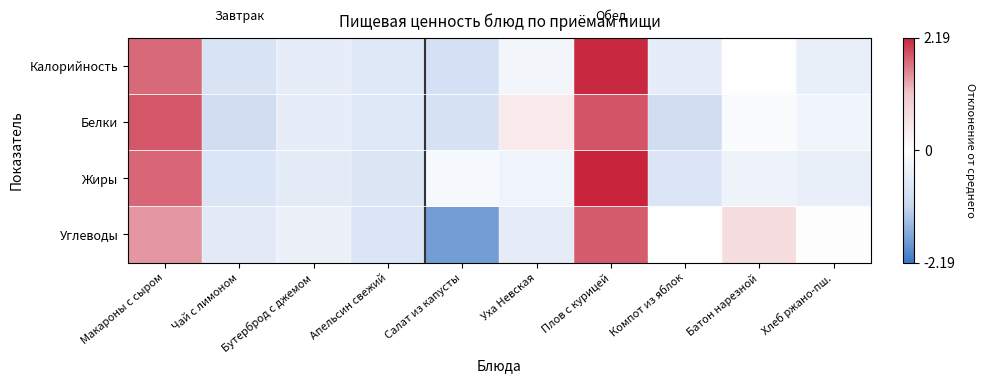

Reading right to left, transcribe all the data shown in this chart.

Калорийность: Хлеб ржано-пш.=-0.4	Батон нарезной=0.0	Компот из яблок=-0.5	Плов с курицей=2.2	Уха Невская=-0.2	Салат из капусты=-0.8	Апельсин свежий=-0.6	Бутерброд с джемом=-0.5	Чай с лимоном=-0.8	Макароны с сыром=1.7
Белки: Хлеб ржано-пш.=-0.3	Батон нарезной=-0.1	Компот из яблок=-0.9	Плов с курицей=1.9	Уха Невская=0.4	Салат из капусты=-0.8	Апельсин свежий=-0.6	Бутерброд с джемом=-0.5	Чай с лимоном=-0.9	Макароны с сыром=1.8
Жиры: Хлеб ржано-пш.=-0.4	Батон нарезной=-0.3	Компот из яблок=-0.7	Плов с курицей=2.2	Уха Невская=-0.3	Салат из капусты=-0.2	Апельсин свежий=-0.7	Бутерброд с джемом=-0.5	Чай с лимоном=-0.7	Макароны с сыром=1.7
Углеводы: Хлеб ржано-пш.=0.0	Батон нарезной=0.7	Компот из яблок=-0.0	Плов с курицей=1.8	Уха Невская=-0.5	Салат из капусты=-1.8	Апельсин свежий=-0.7	Бутерброд с джемом=-0.4	Чай с лимоном=-0.6	Макароны с сыром=1.4